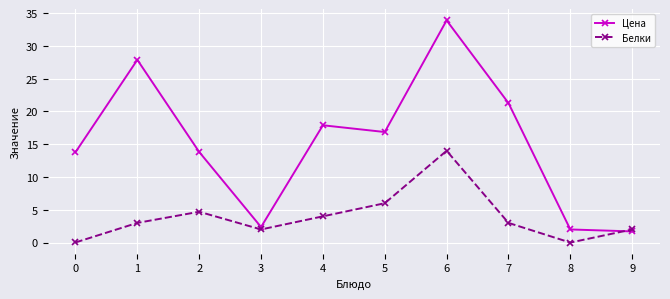

How many lines are shown in the chart?

2